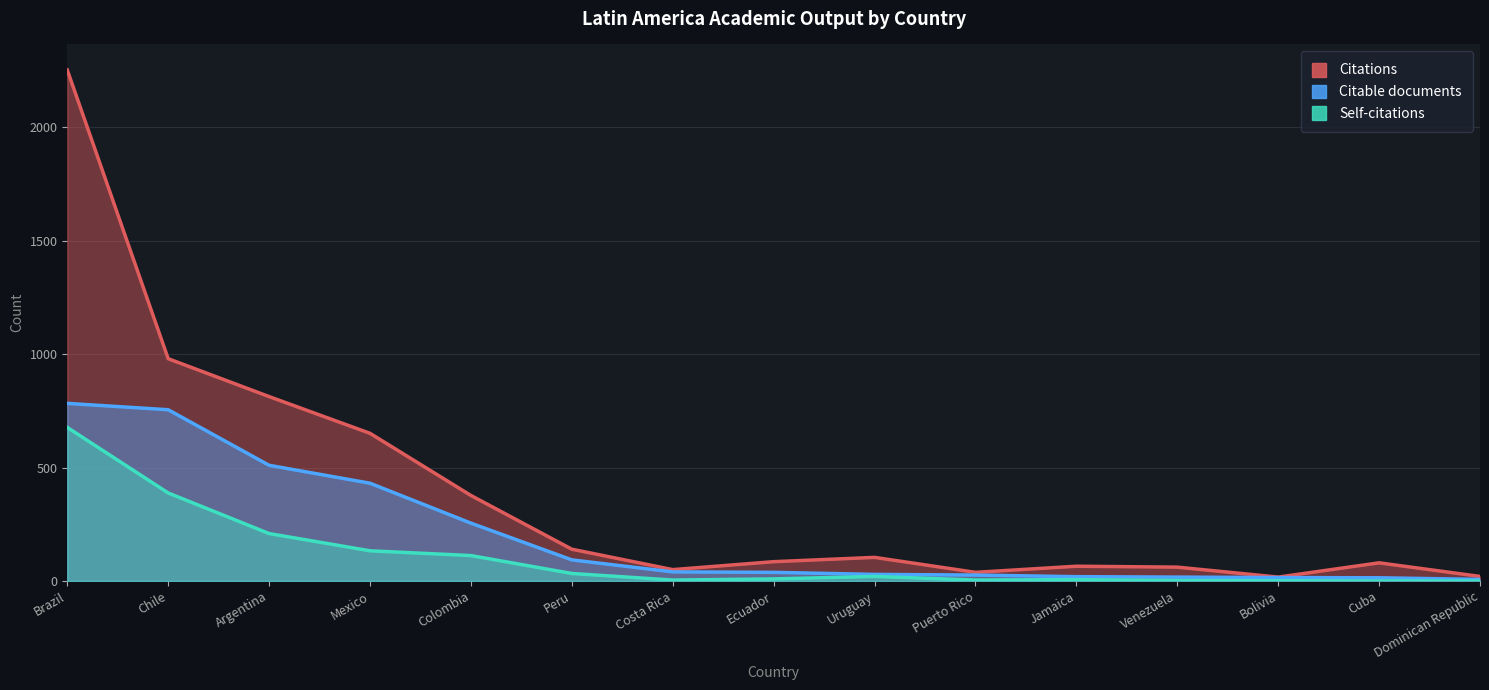

What is the average value of the Citable documents series?

202